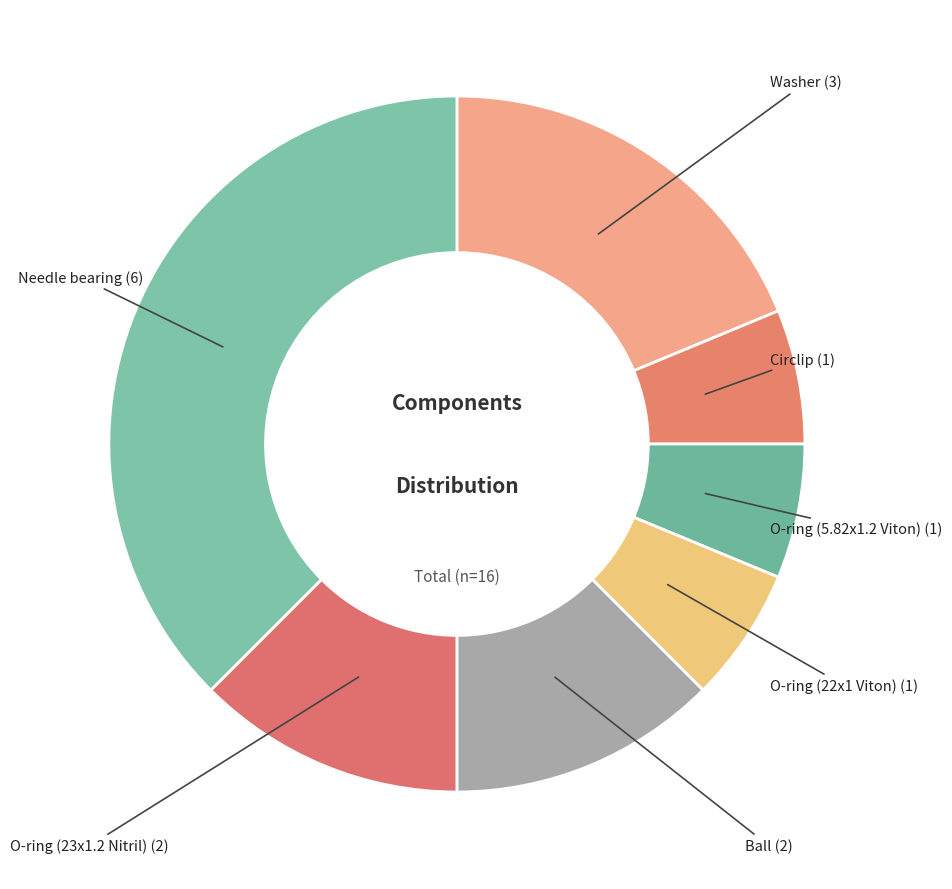

Which category has the biggest portion of the pie?

Needle bearing